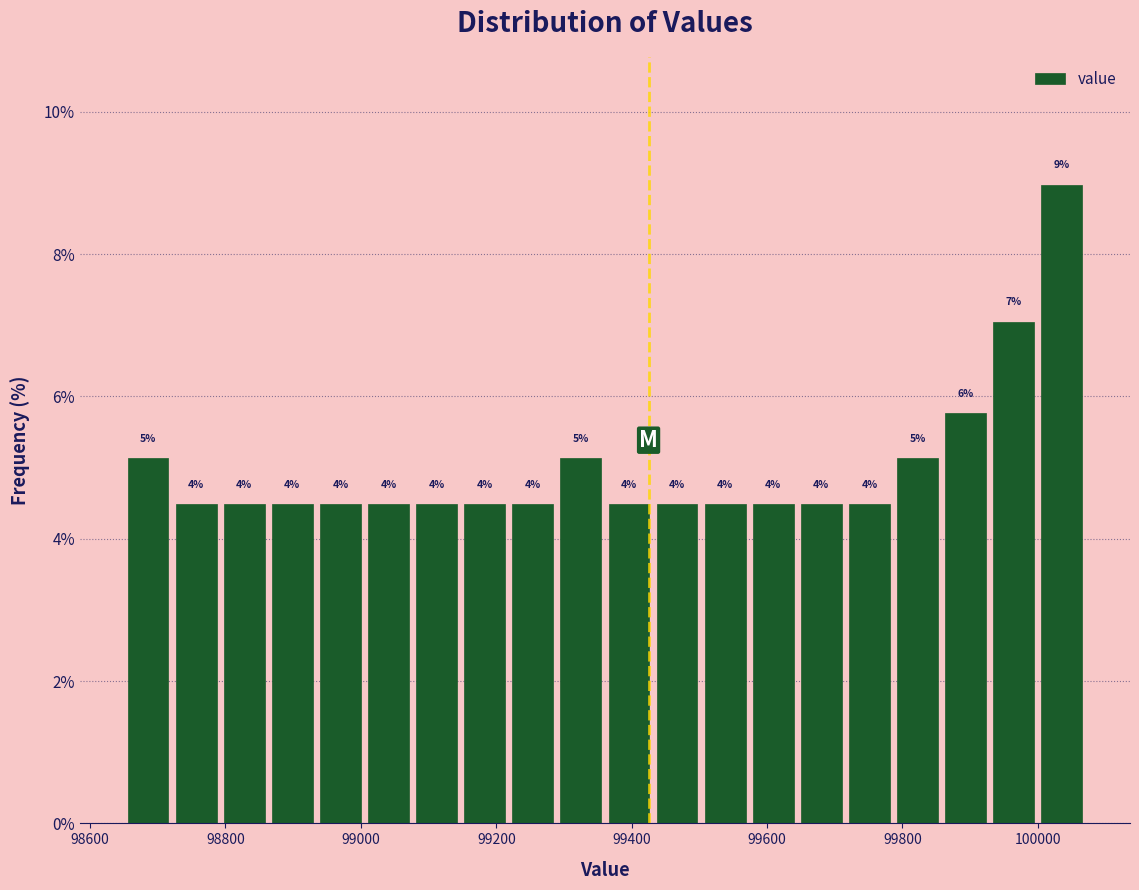

Around what value on the x-axis is the tallest bar? Give the approximate position of its centre, as read against the axis.

100040